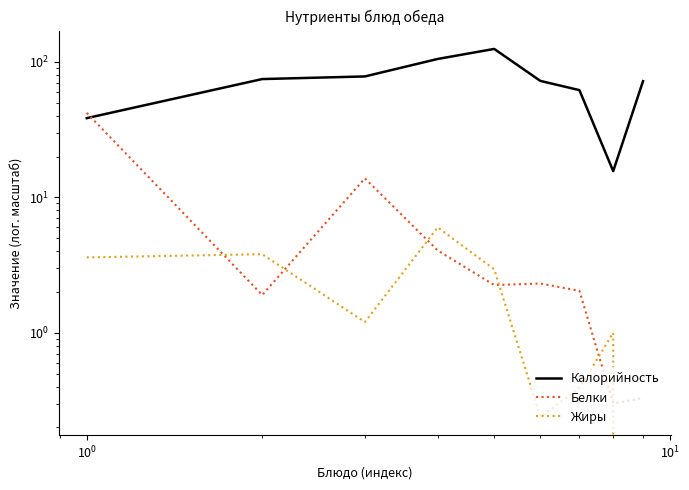

Count the number of categories in the chart.

9